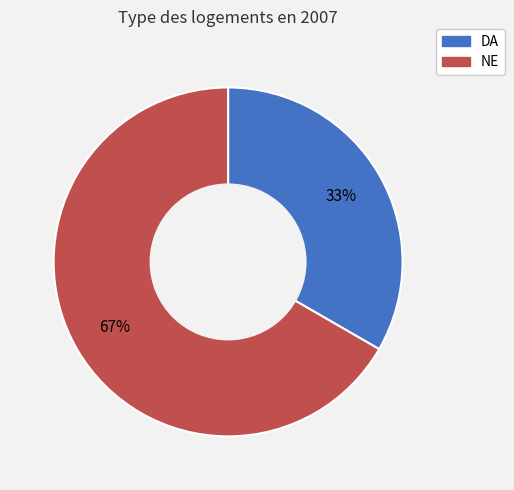

Combined, do DA and NE account for over 50%?

Yes